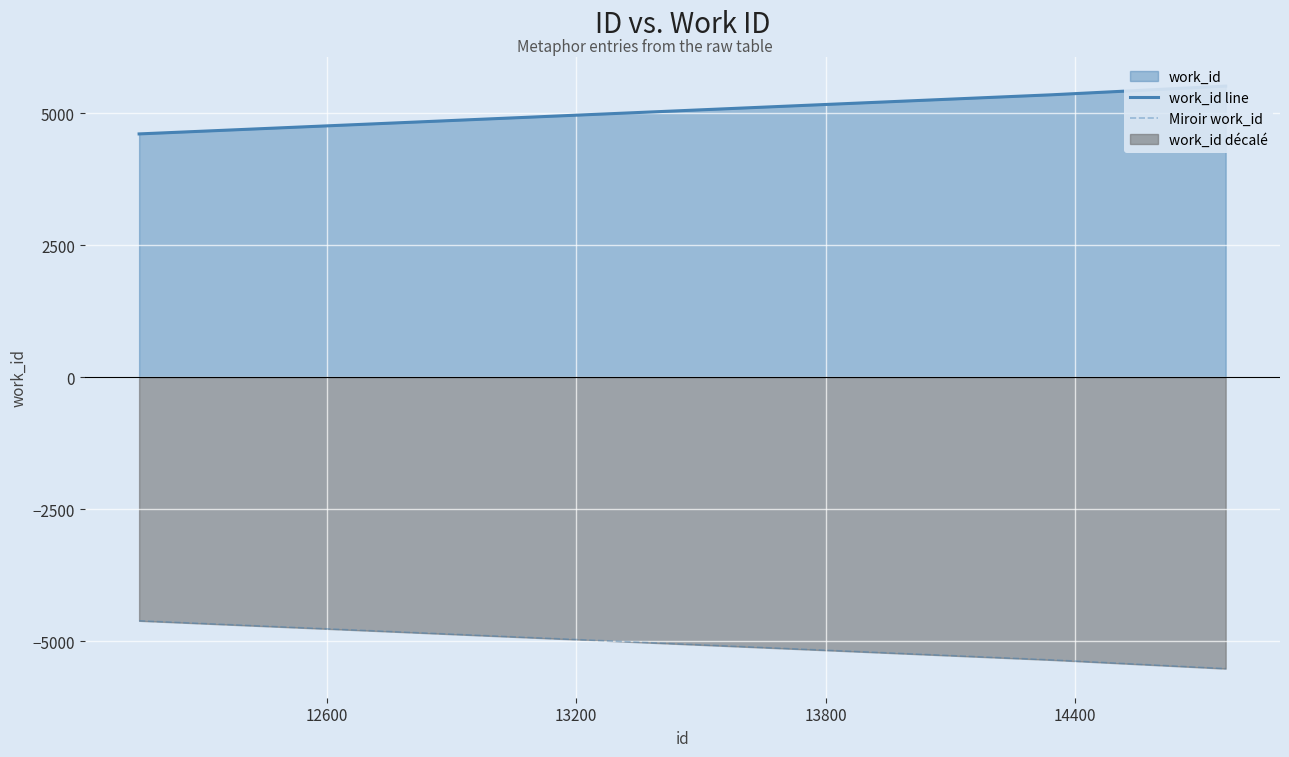

What is the lowest value of the Miroir work_id series?

-5515